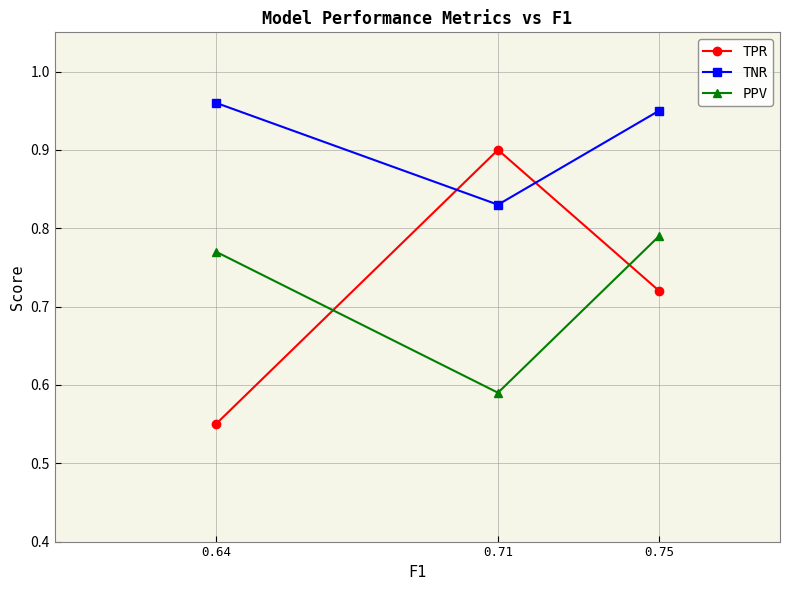

Rank the series at 0.75 from lowest to highest value.

TPR, PPV, TNR